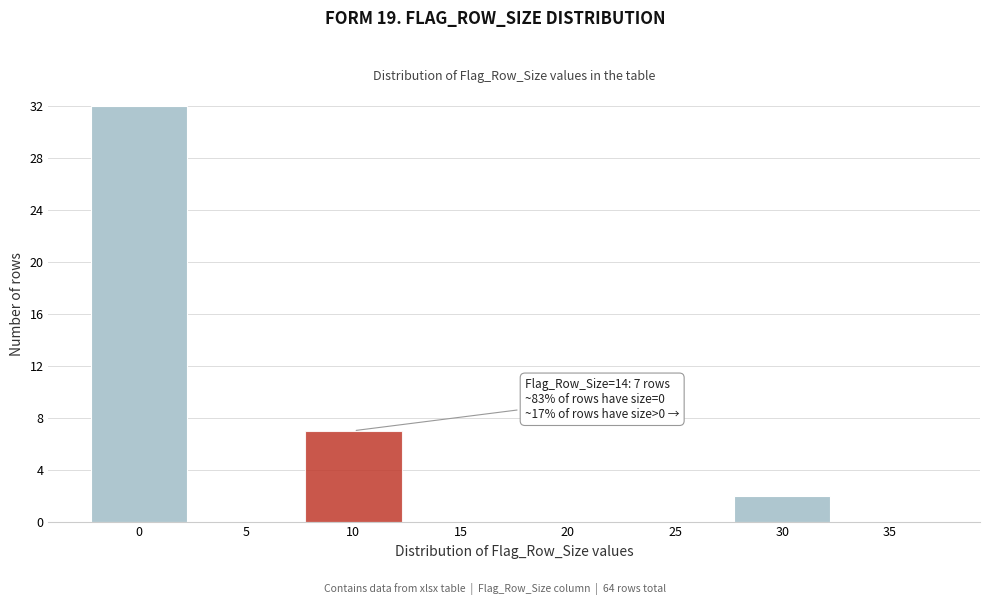

Reading left to right, transcribe all the data shown in this chart.

0=32	5=0	10=7	15=0	20=0	25=0	30=2	35=0